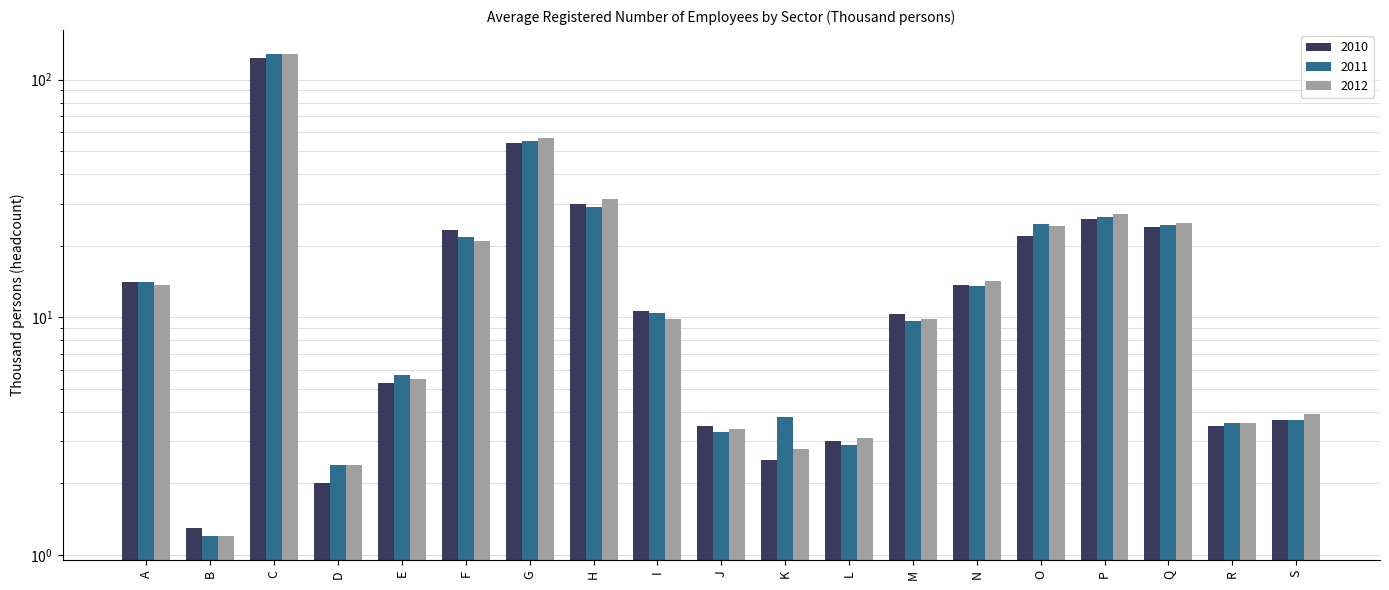

The 2010 series shows 6.0 at S. True or false?

False